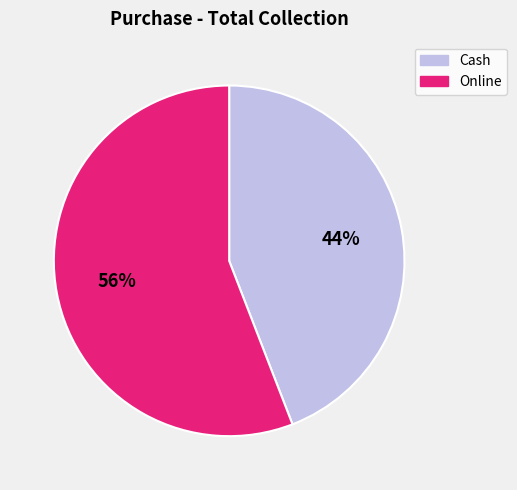

Which category has the smallest portion of the pie?

Cash